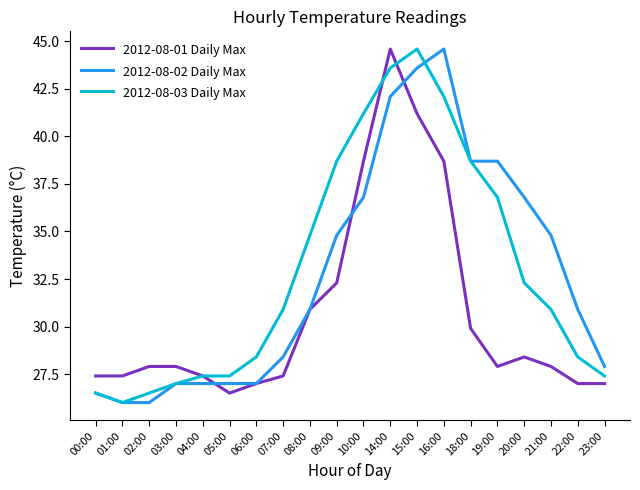

Reading right to left, what are all the values shown in this chart?

2012-08-01 Daily Max: 23:00=27.0	22:00=27.0	21:00=27.9	20:00=28.4	19:00=27.9	18:00=29.9	16:00=38.7	15:00=41.2	14:00=44.6	10:00=38.7	09:00=32.3	08:00=30.9	07:00=27.4	06:00=27.0	05:00=26.5	04:00=27.4	03:00=27.9	02:00=27.9	01:00=27.4	00:00=27.4
2012-08-02 Daily Max: 23:00=27.9	22:00=30.9	21:00=34.8	20:00=36.8	19:00=38.7	18:00=38.7	16:00=44.6	15:00=43.6	14:00=42.1	10:00=36.8	09:00=34.8	08:00=30.9	07:00=28.4	06:00=27.0	05:00=27.0	04:00=27.0	03:00=27.0	02:00=26.0	01:00=26.0	00:00=26.5
2012-08-03 Daily Max: 23:00=27.4	22:00=28.4	21:00=30.9	20:00=32.3	19:00=36.8	18:00=38.7	16:00=42.1	15:00=44.6	14:00=43.6	10:00=41.2	09:00=38.7	08:00=34.8	07:00=30.9	06:00=28.4	05:00=27.4	04:00=27.4	03:00=27.0	02:00=26.5	01:00=26.0	00:00=26.5